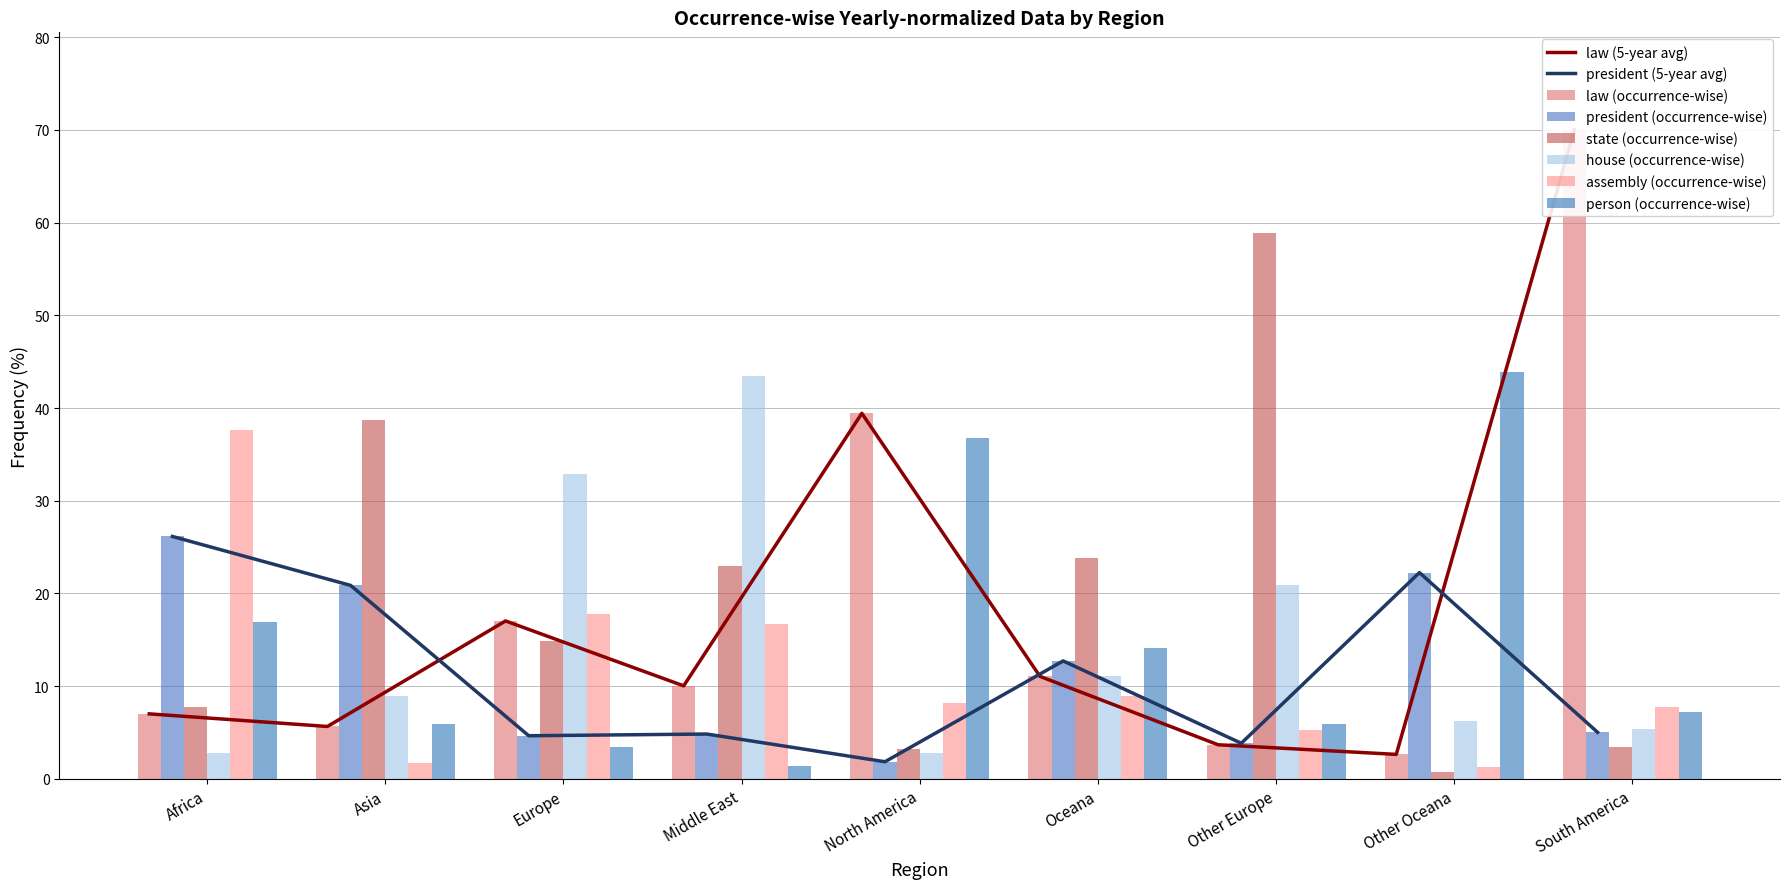

Which series changed the most between Middle East and Other Europe?

state